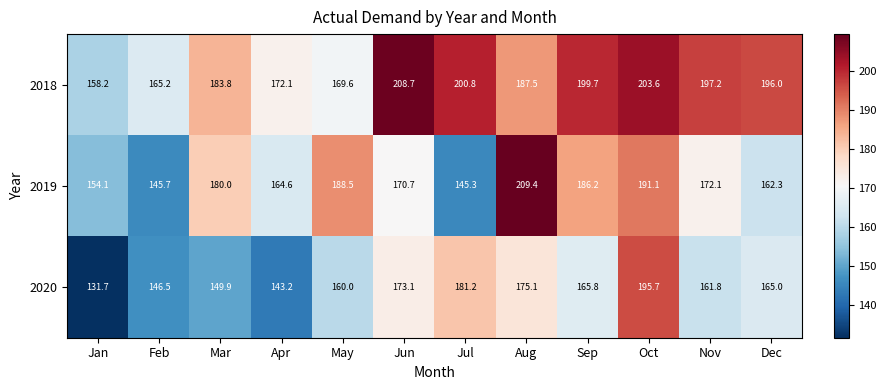

What value does the 2020 series have at Sep?

165.8